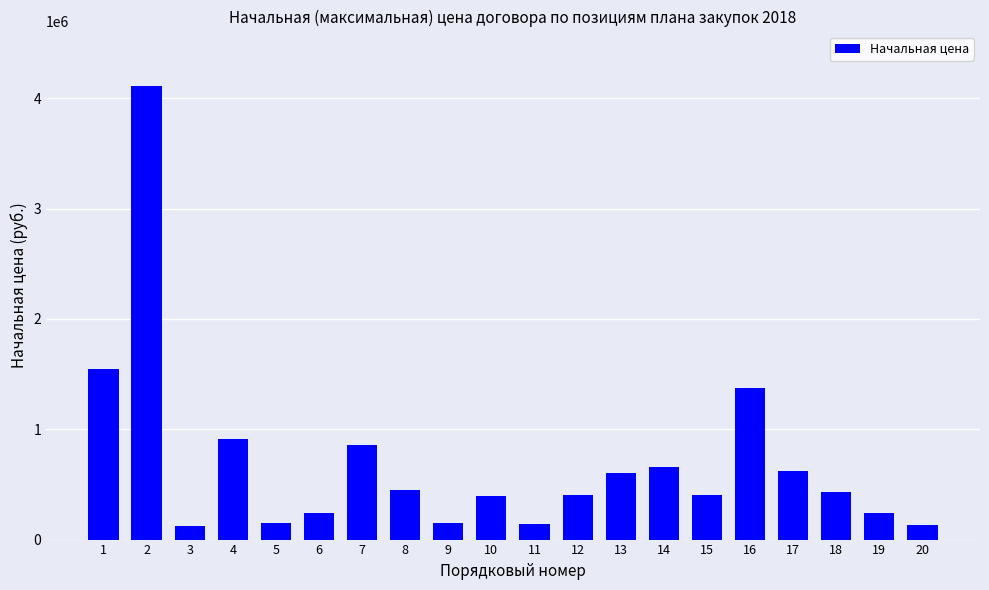

True or false: the data shows 435000.0 at 18.

True